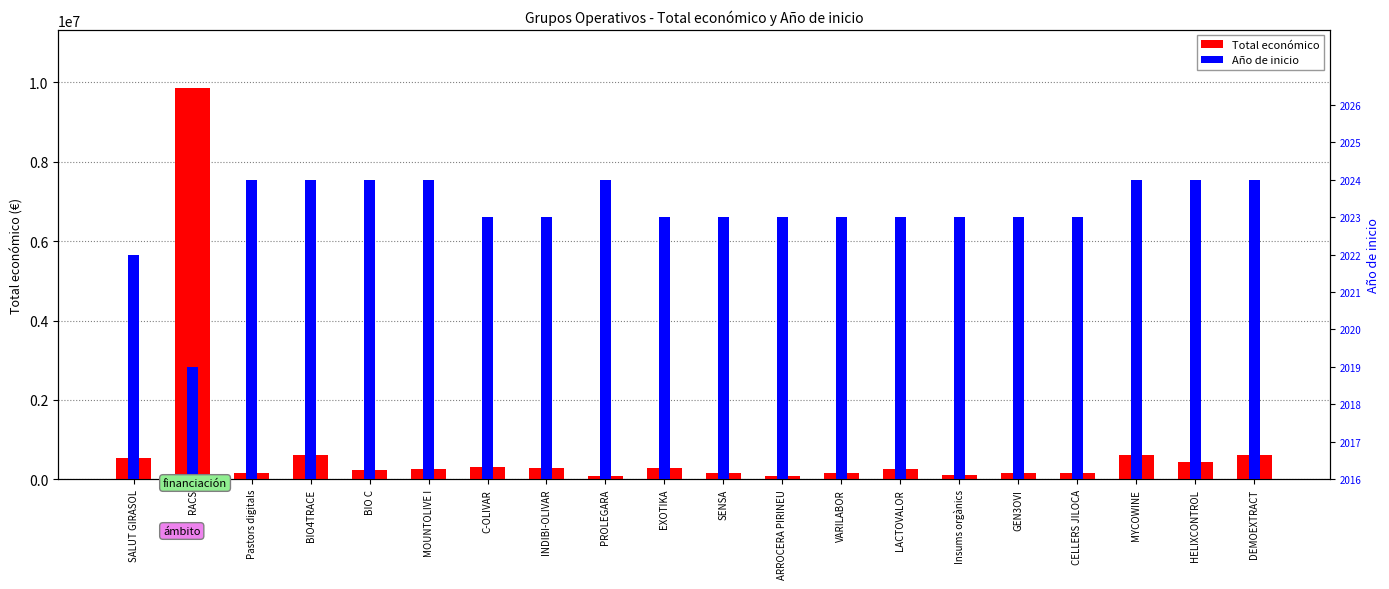

Reading left to right, list all the values displayed in this chart.

Total económico: 533449	9847932	160226	599262	224878	259477	299900	290328	83646	288989	150000	70000	150000	250000	119999	150000	150000	602295	424720	600043
Año de inicio: 6	3	8	8	8	8	7	7	8	7	7	7	7	7	7	7	7	8	8	8